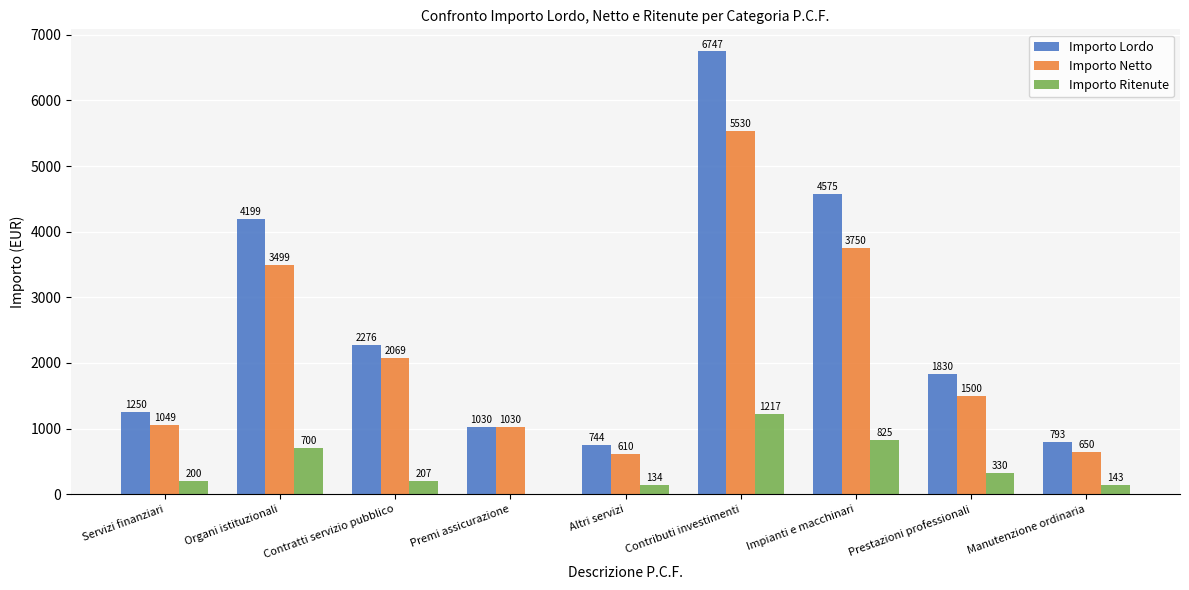

Between Premi assicurazione and Manutenzione ordinaria, which series saw the biggest shift?

Importo Netto